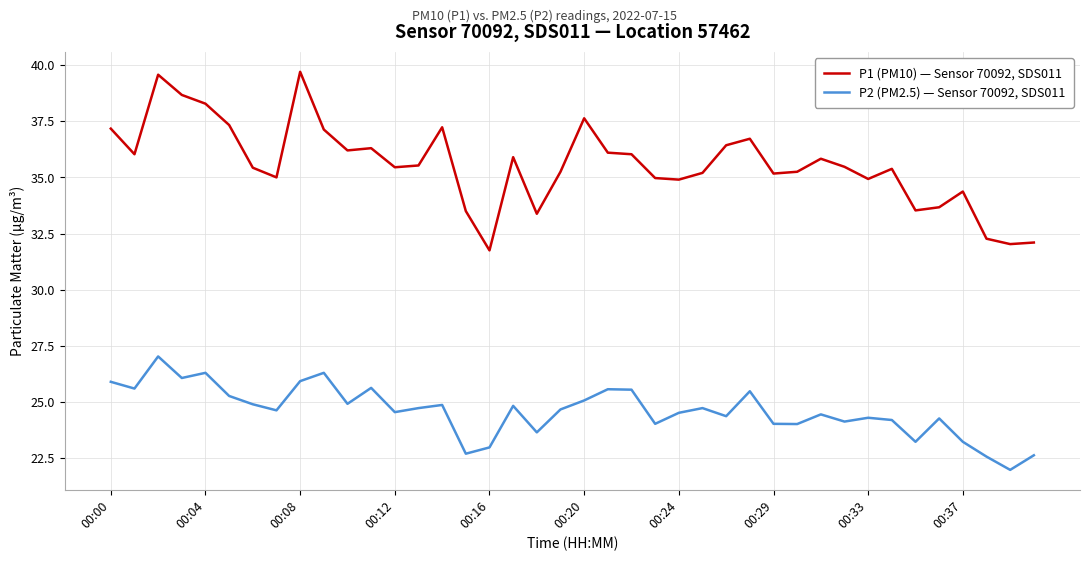

True or false: P1 (PM10) — Sensor 70092, SDS011 and P2 (PM2.5) — Sensor 70092, SDS011 cross at least once.

False